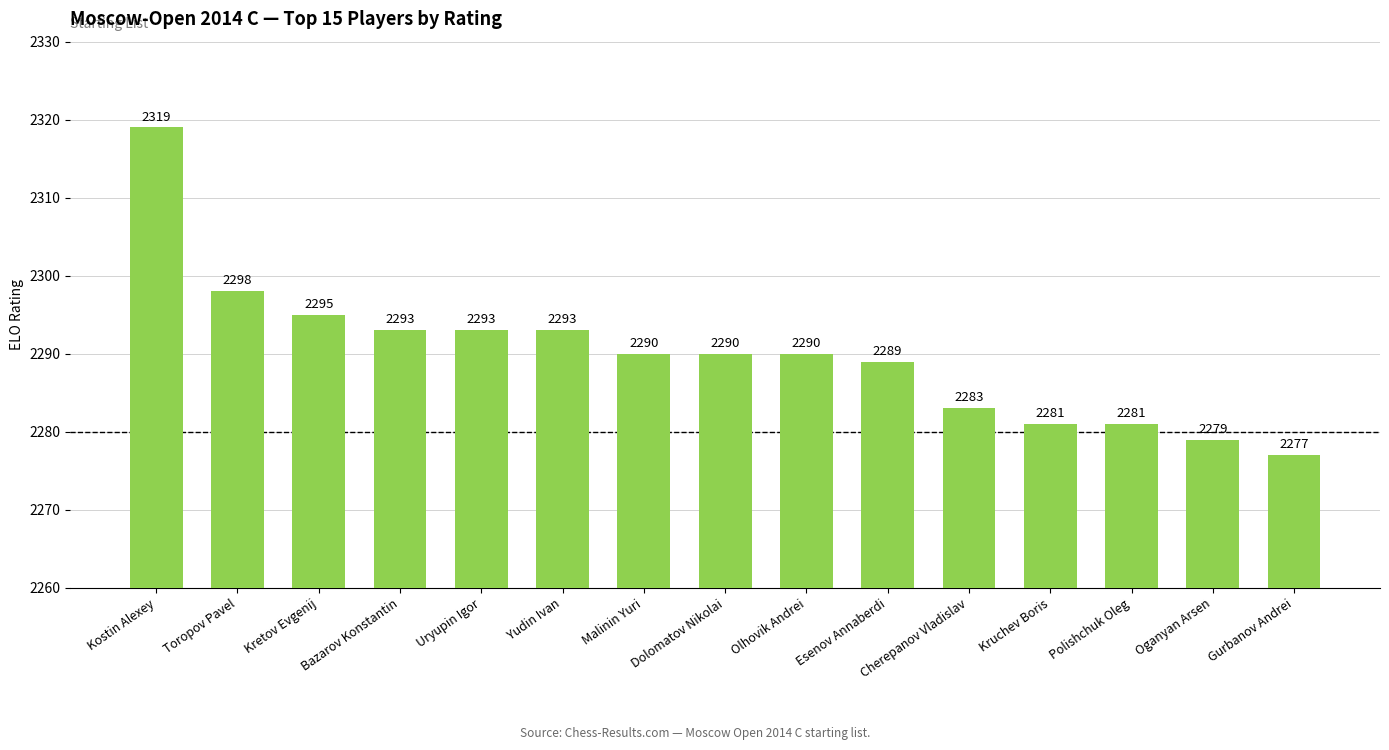

What is the smallest value displayed?

2277